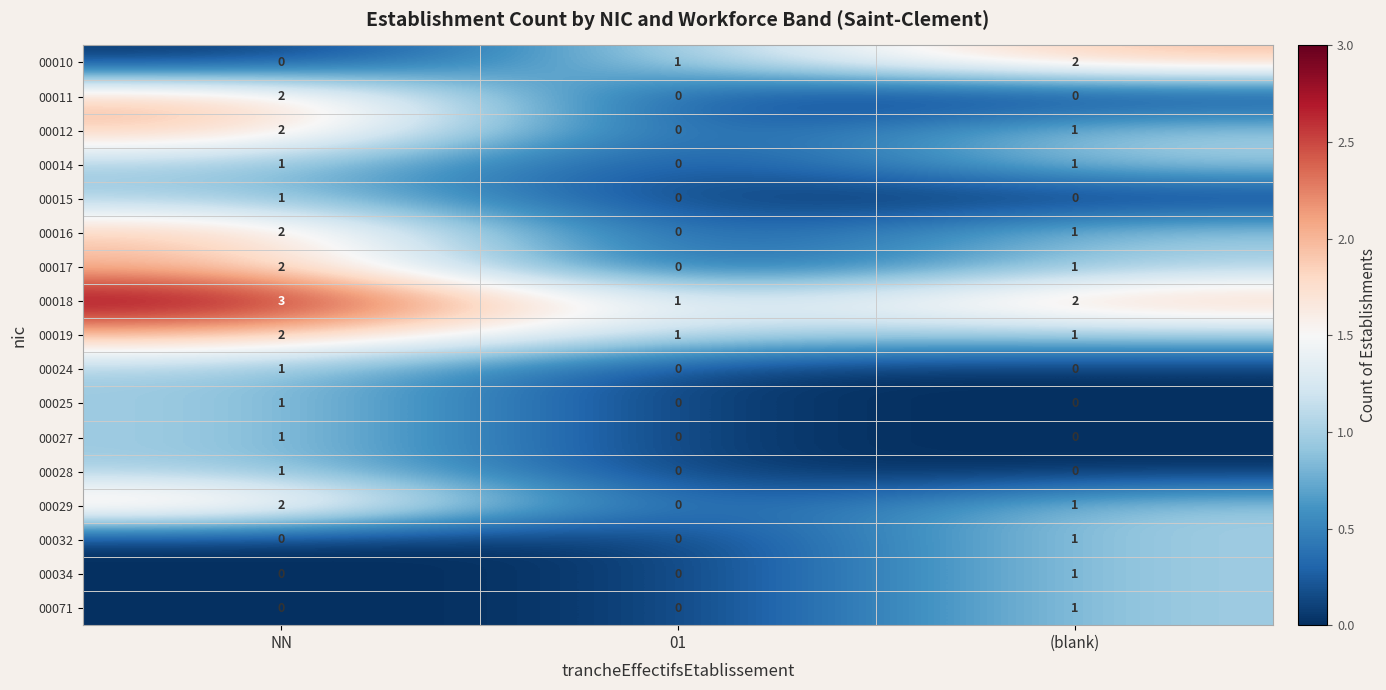

The 00017 series shows 2 at NN. True or false?

True